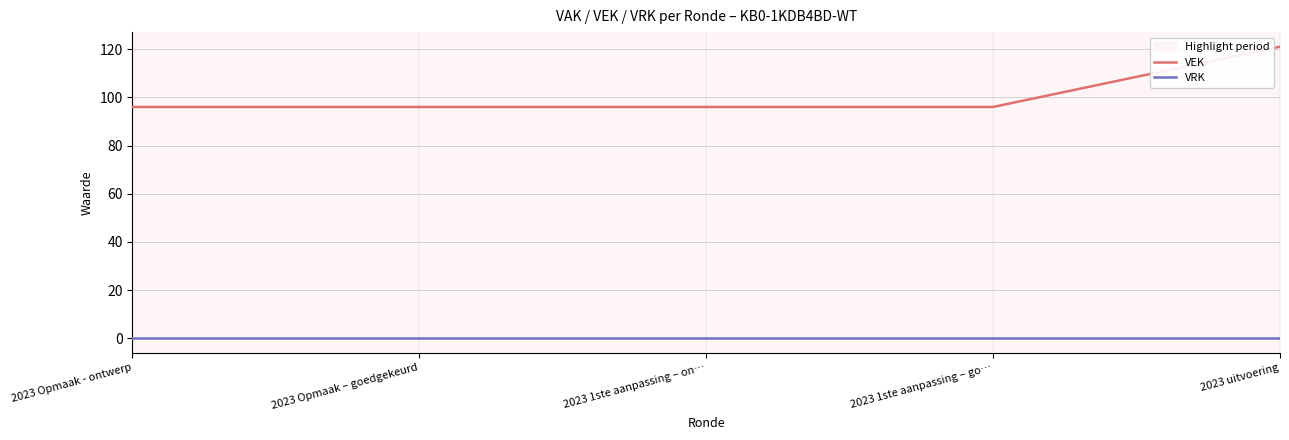

Reading right to left, transcribe all the data shown in this chart.

VEK: 2023 uitvoering=121	2023 1ste aanpassing – go…=96	2023 1ste aanpassing – on…=96	2023 Opmaak – goedgekeurd=96	2023 Opmaak - ontwerp=96
VRK: 2023 uitvoering=0	2023 1ste aanpassing – go…=0	2023 1ste aanpassing – on…=0	2023 Opmaak – goedgekeurd=0	2023 Opmaak - ontwerp=0